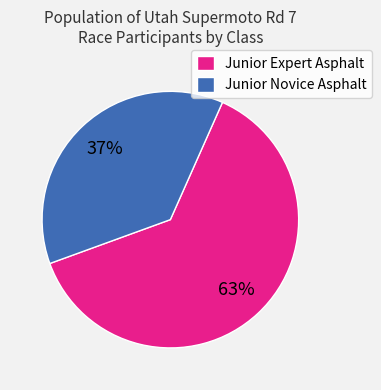

Is the sum of Junior Expert Asphalt and Junior Novice Asphalt greater than half?

Yes